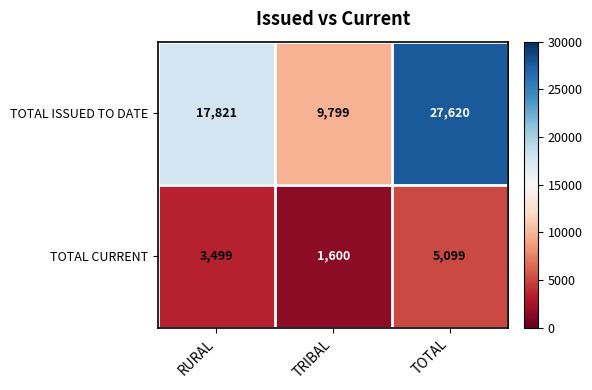

Where is TOTAL ISSUED TO DATE nearest to the value 18709?

RURAL